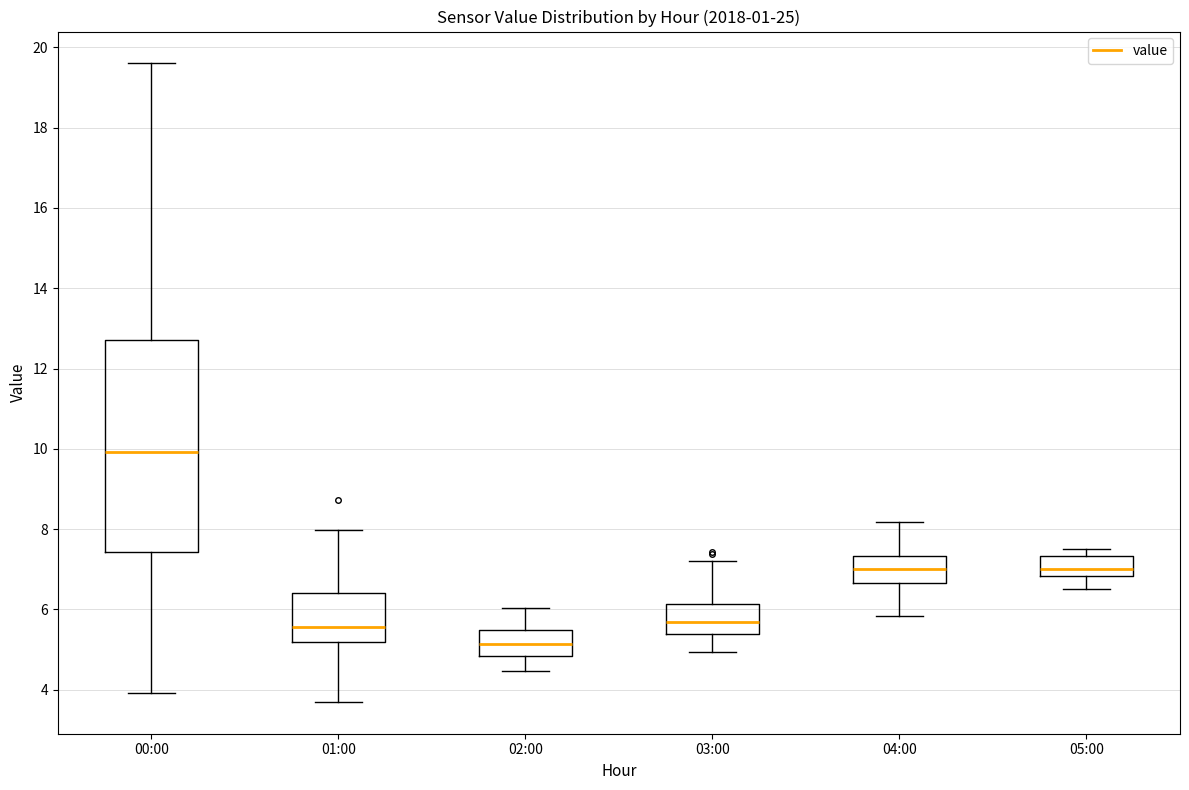

Where is the lower edge of the box for 01:00 on the y-axis? The values are not printed on the chart, so give them approximately, as read against the axis.

5.2